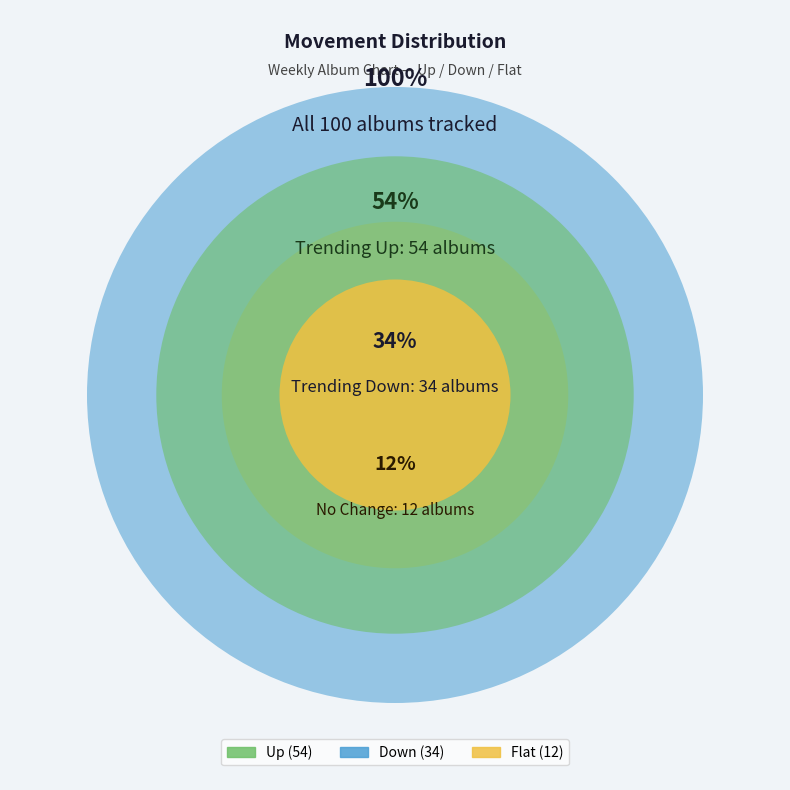

Count the number of slices in the pie.

3